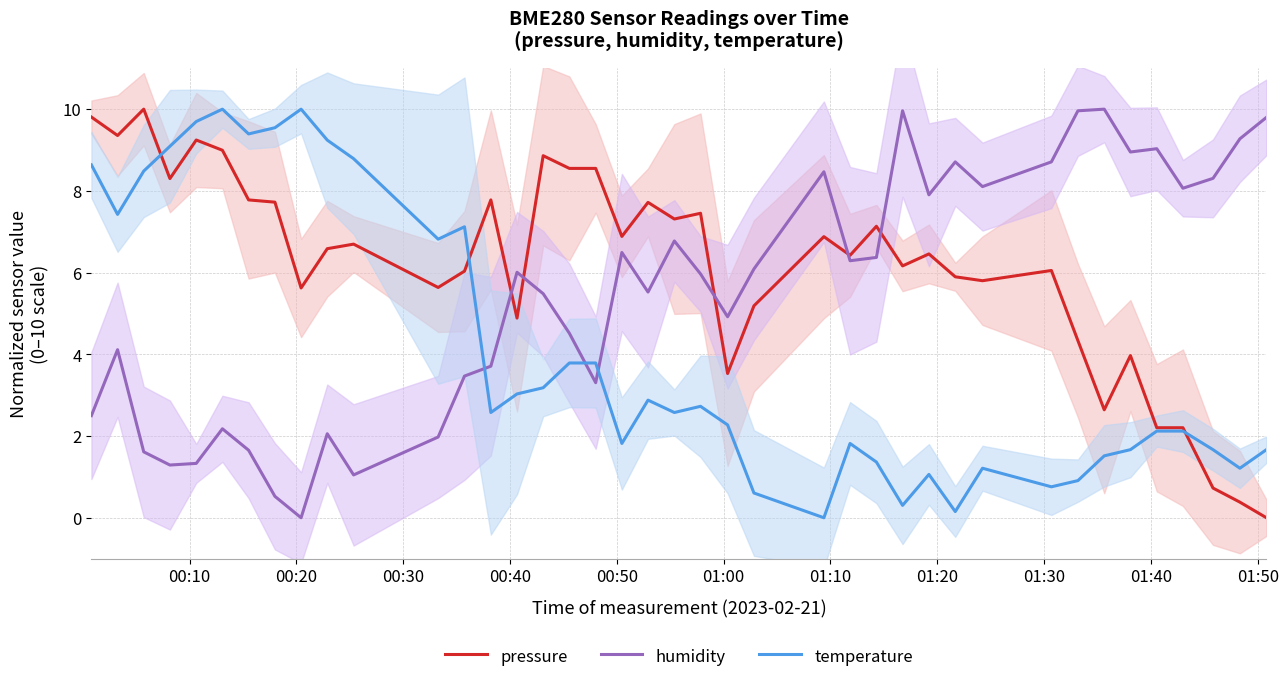

Which series has the largest total across all categories?

pressure